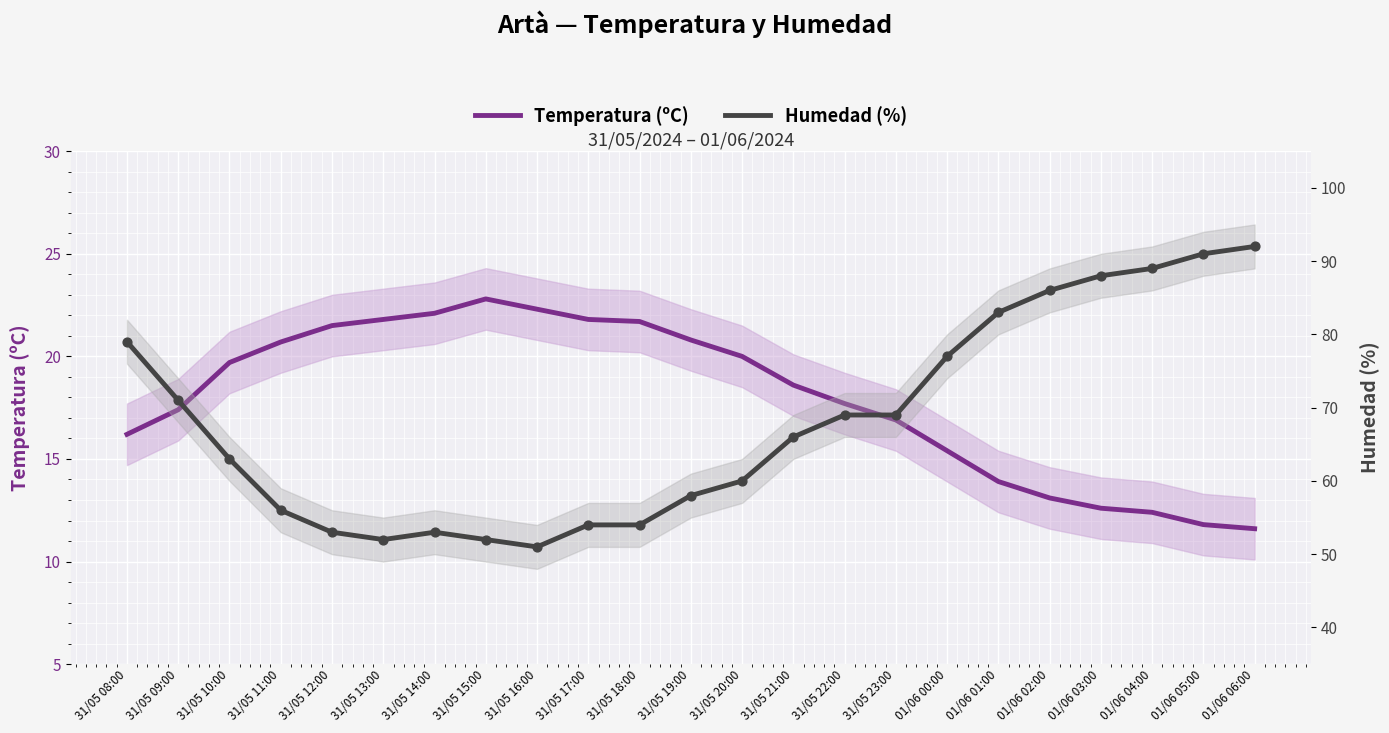

Which series contains the highest Y value?

Humedad (%)